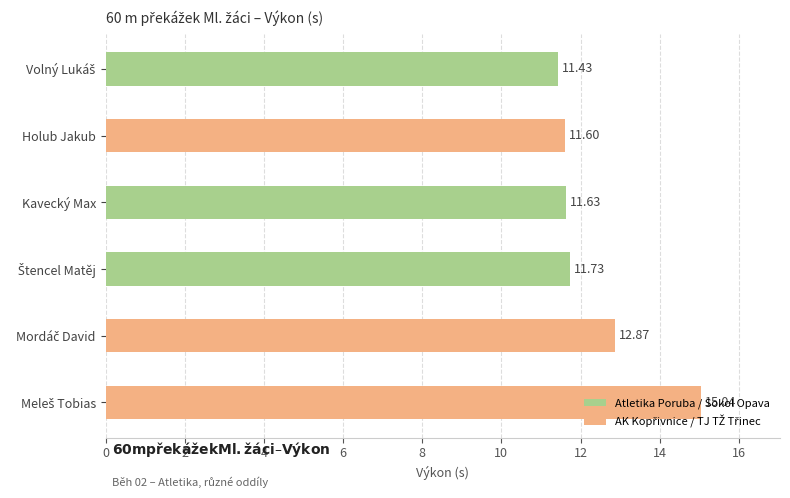

What is the difference between the maximum and minimum values?

3.6